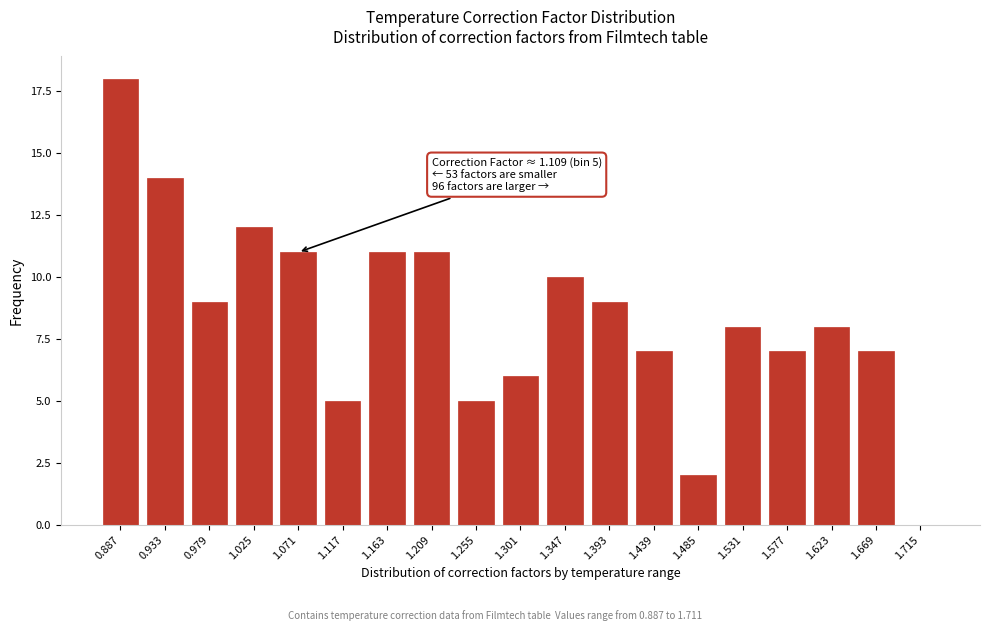

Reading right to left, transcribe all the data shown in this chart.

1.715=0	1.669=7	1.623=8	1.577=7	1.531=8	1.485=2	1.439=7	1.393=9	1.347=10	1.301=6	1.255=5	1.209=11	1.163=11	1.117=5	1.071=11	1.025=12	0.979=9	0.933=14	0.887=18